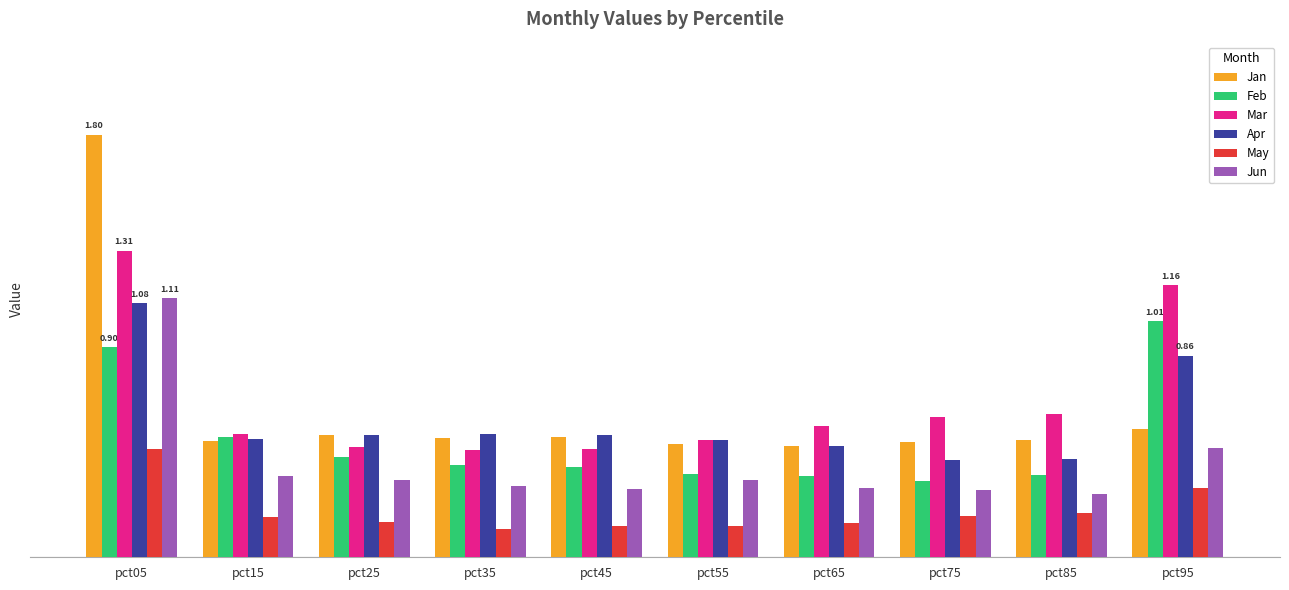

What are all the series names shown in the legend?

Jan, Feb, Mar, Apr, May, Jun